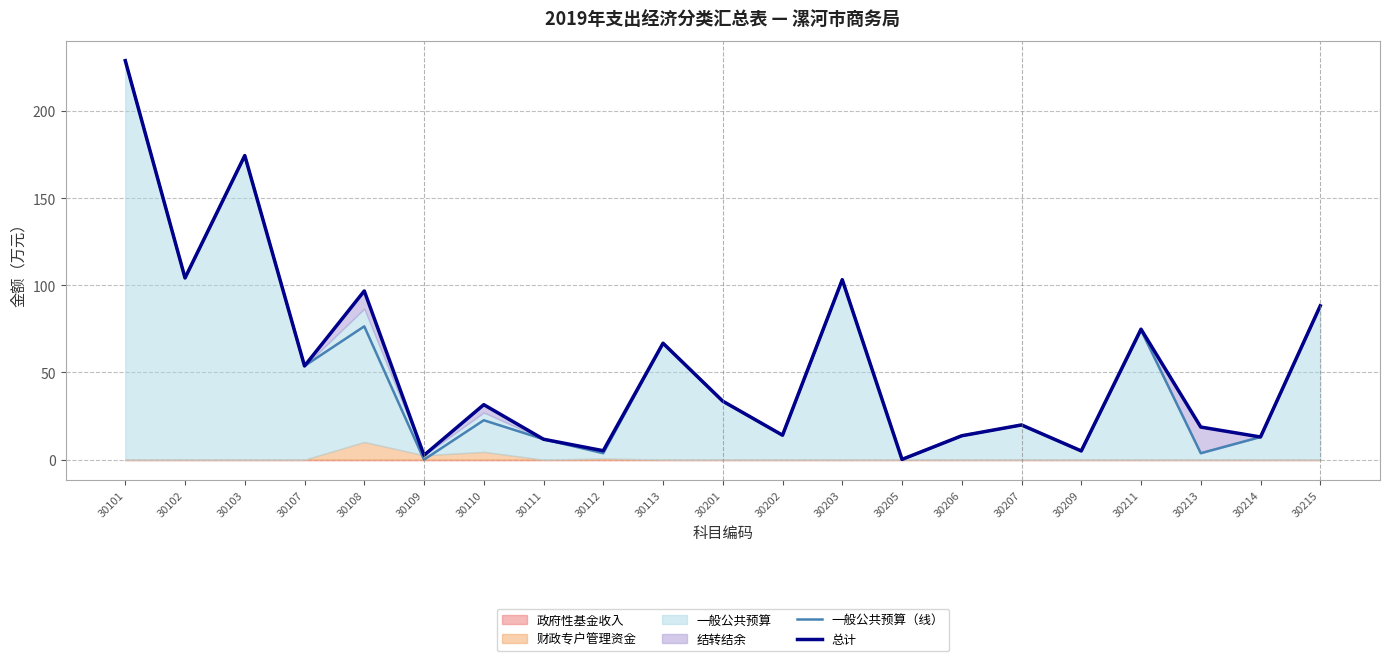

Does the chart have visible grid lines?

Yes